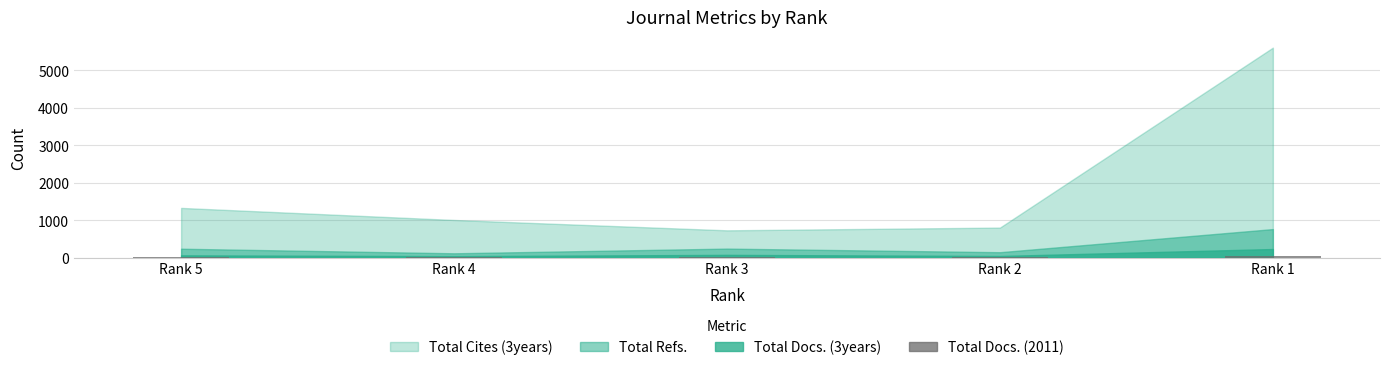

The chart shows a value of 10 at Rank 4. True or false?

True